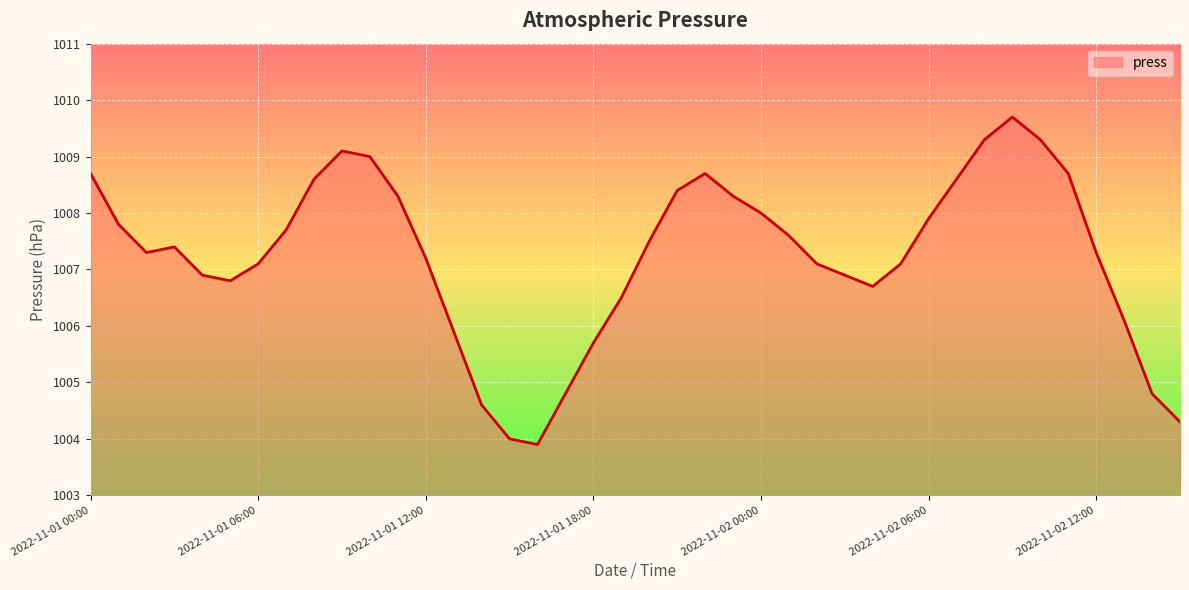

What is the greatest value displayed?

1009.7